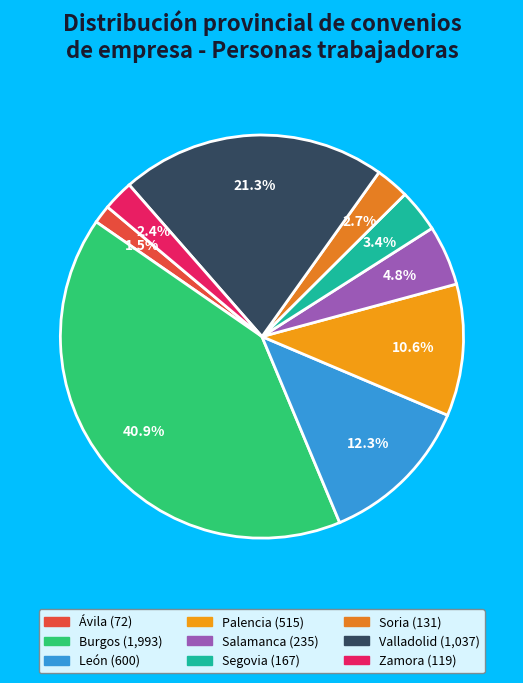

Does any single category account for the majority?

No